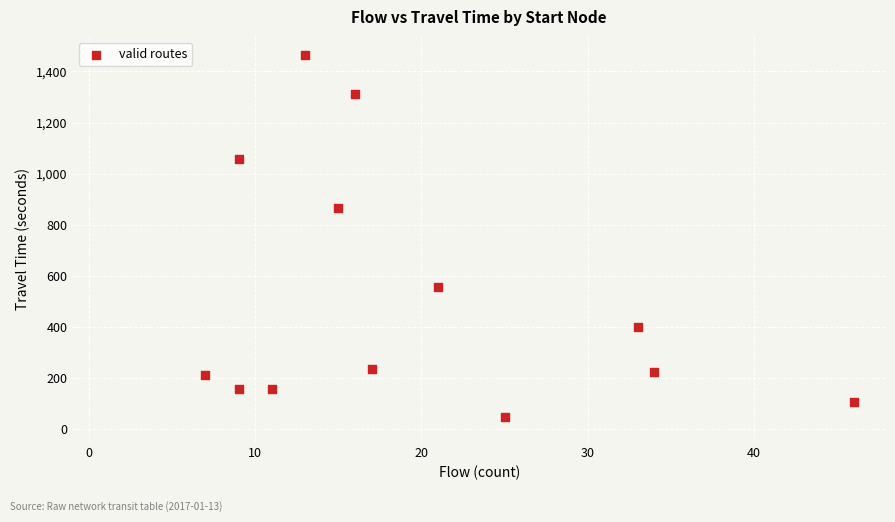

What is the range of Y values (max minus min)?

1417